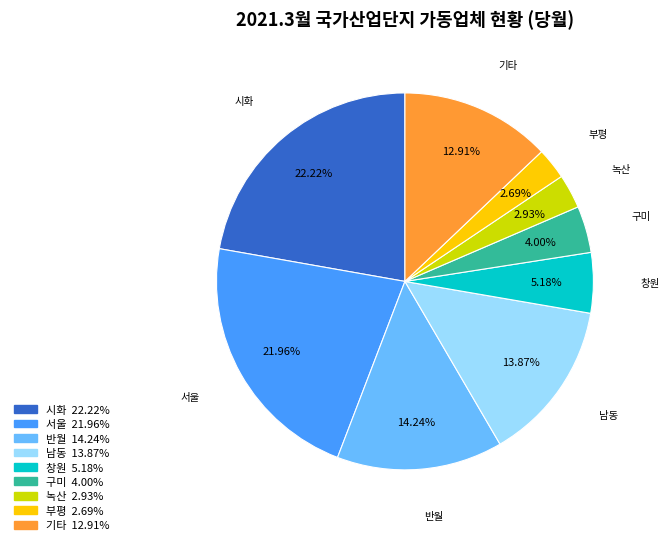

To the nearest percent, what is the combined percentage of 부평 and 북평?

3%